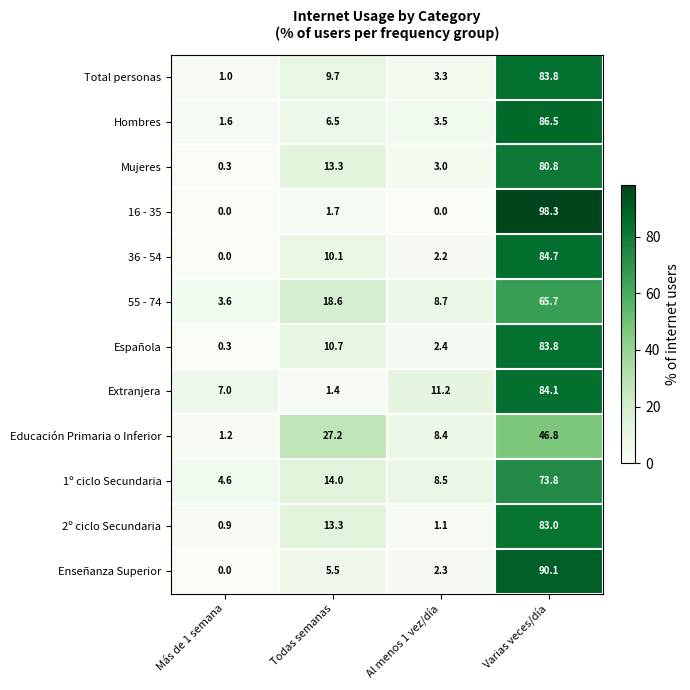

The value of Extranjera at Todas semanas is 1.4. True or false?

True